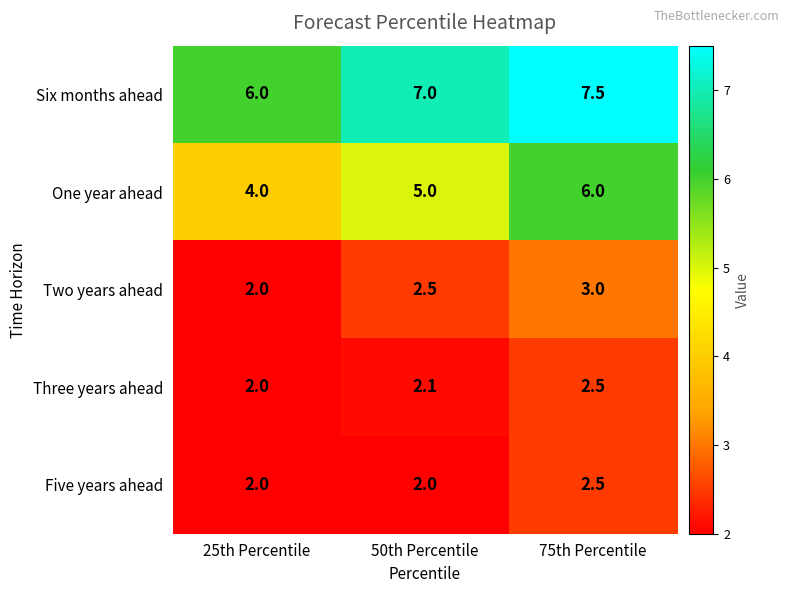

Which category has the lowest value in the Three years ahead series?

25th Percentile